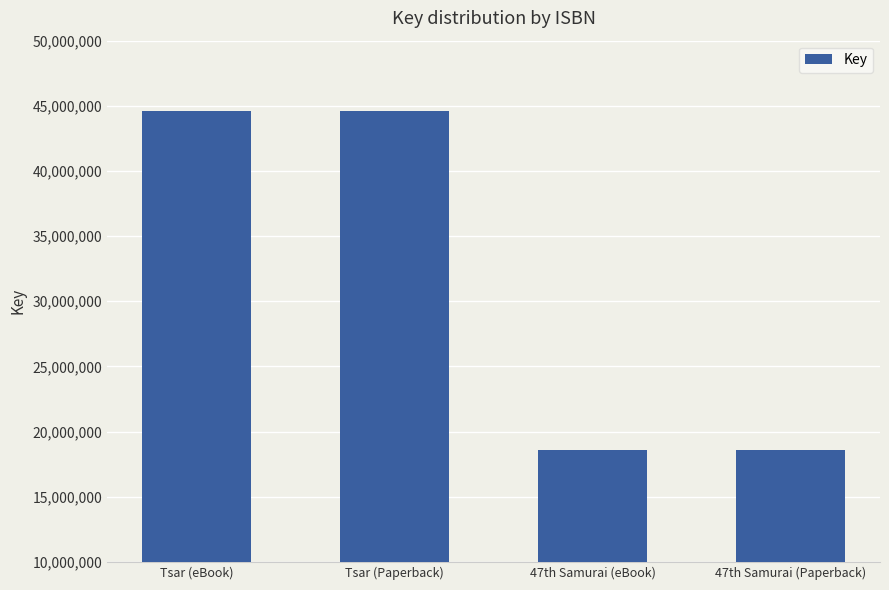

What is the change in value from Tsar (eBook) to 47th Samurai (eBook)?

-25998696